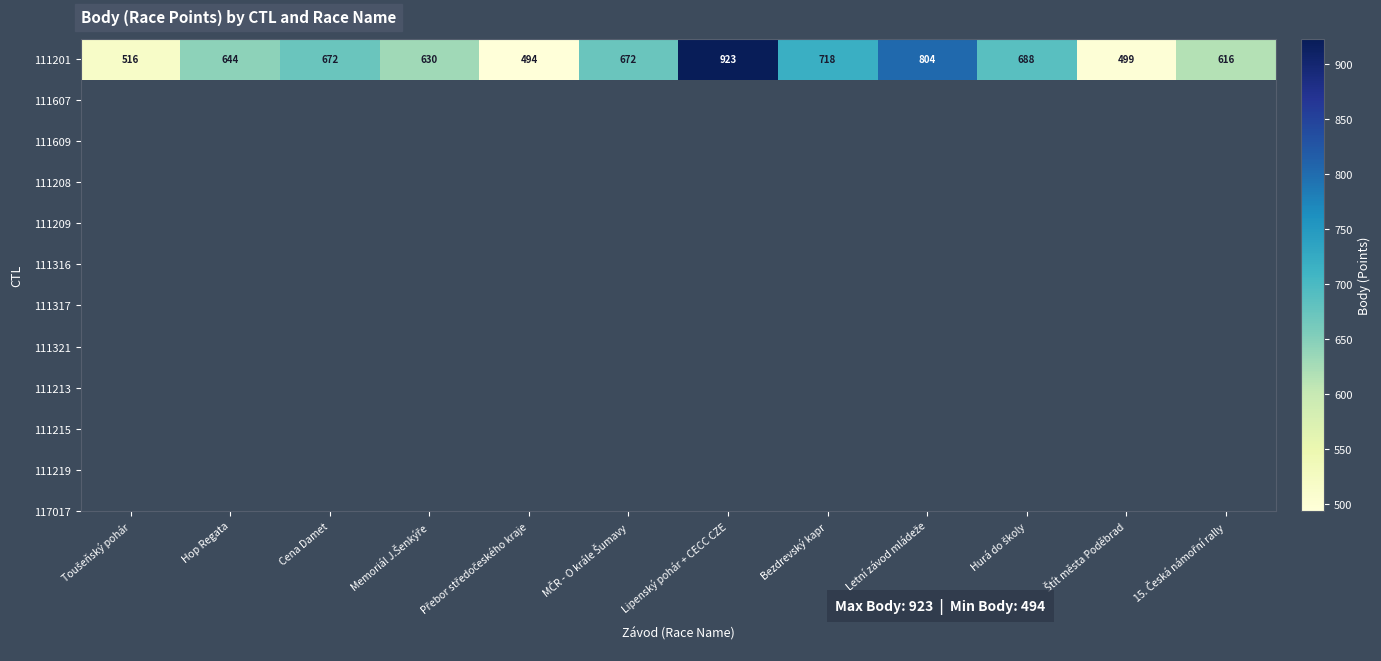

Reading left to right, what are all the values shown in this chart?

Toušeňský pohár=516	Hop Regata=644	Cena Damet=672	Memoriál J.Šenkýře=630	Přebor středočeského kraje=494	MČR - O krále Šumavy=672	Lipenský pohár + CECC CZE=923	Bezdrevský kapr=718	Letní závod mládeže=804	Hurá do školy=688	Štít města Poděbrad=499	15. Česká námořní rally=616